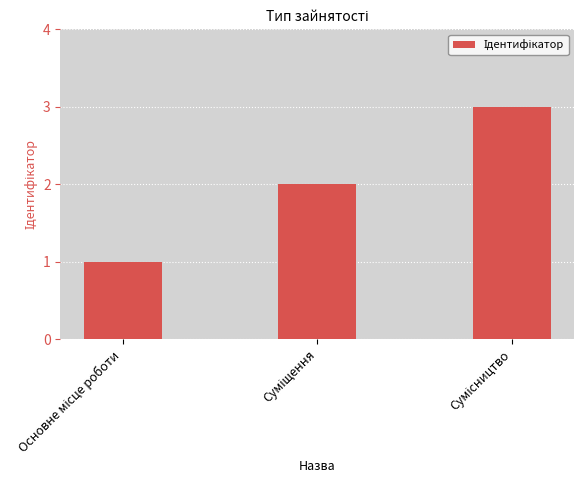

What is the sum of all values?

6